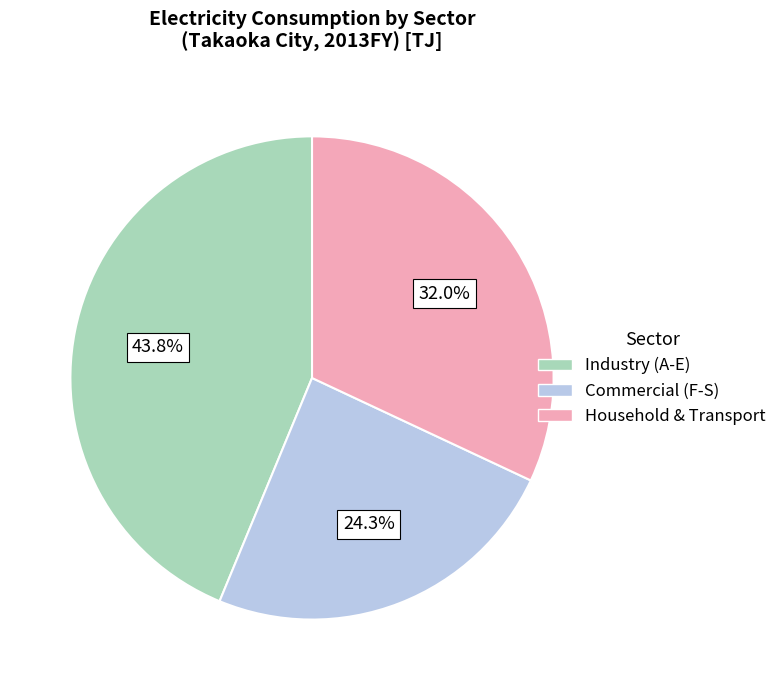

Count the number of slices in the pie.

3